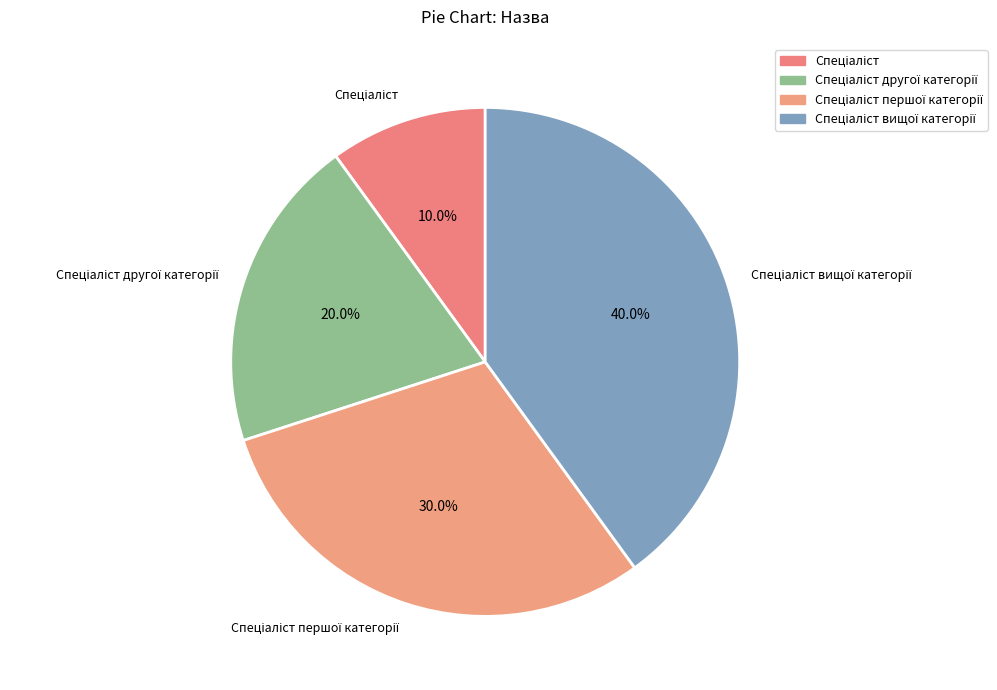

Is there a majority slice in this chart?

No